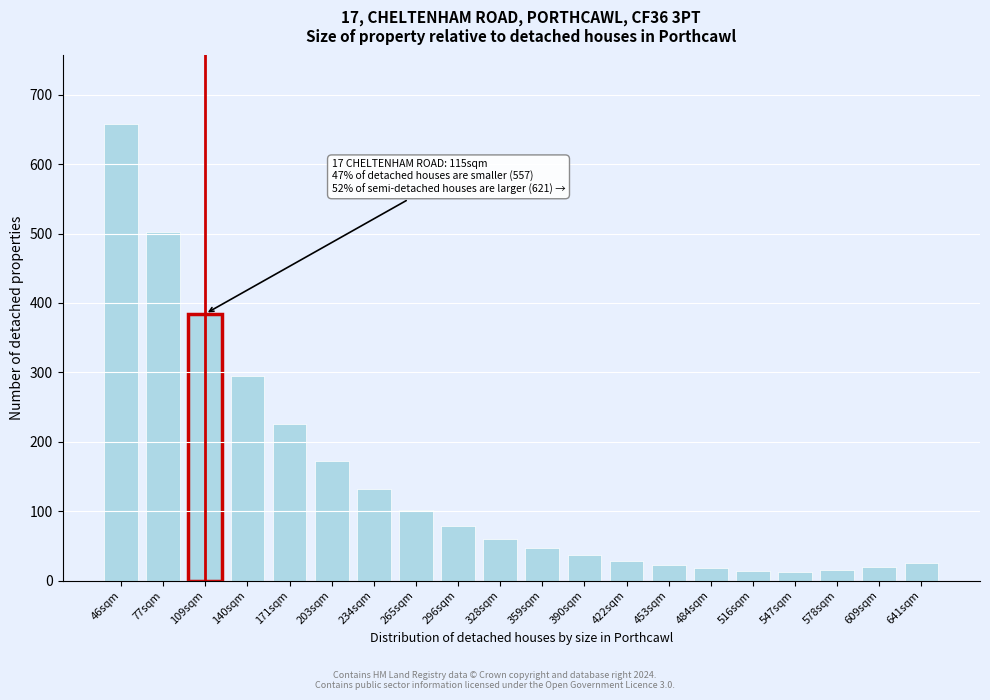

Which category has the highest value across all series?

46sqm